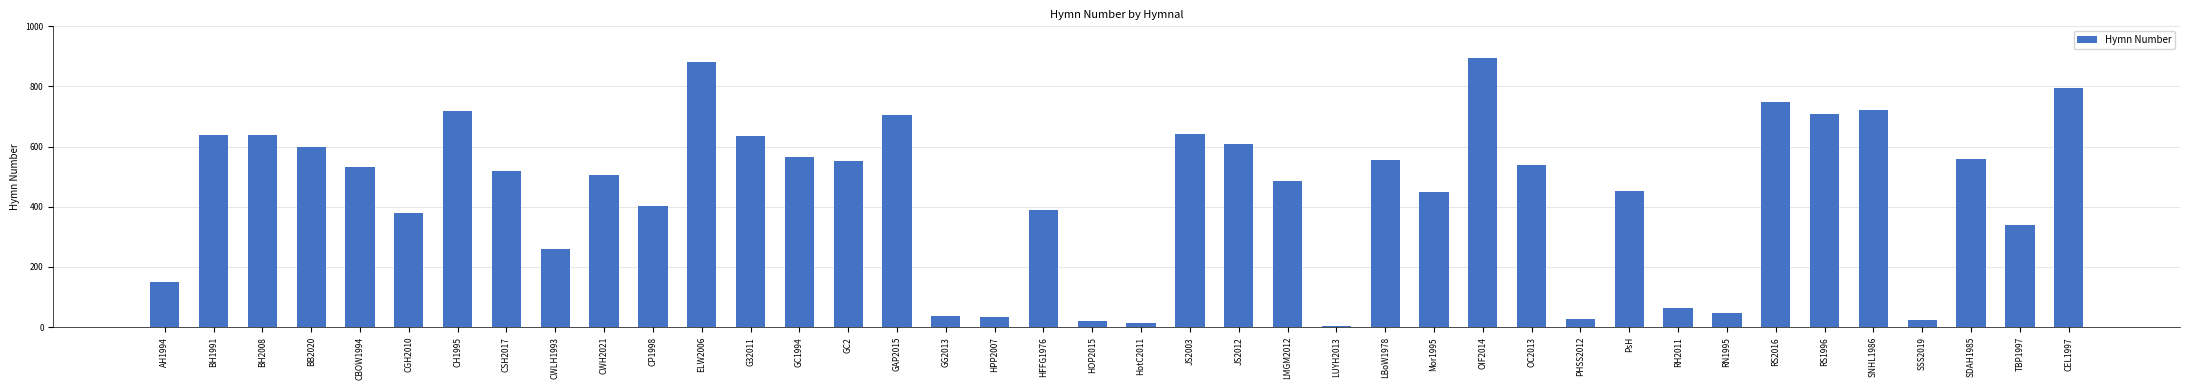

Is it true that the value at CP1998 is 403?

True